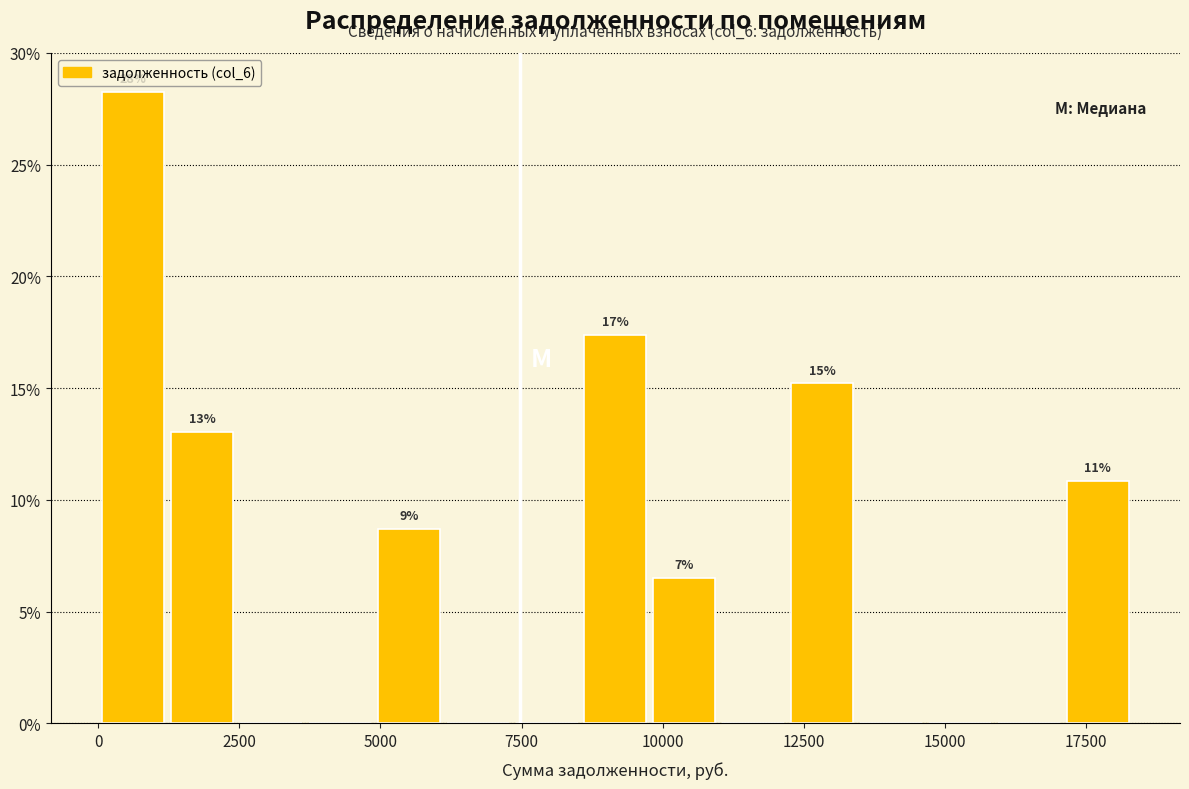

Read against the x-axis, roughly where is the centre of the tallest bar?

500